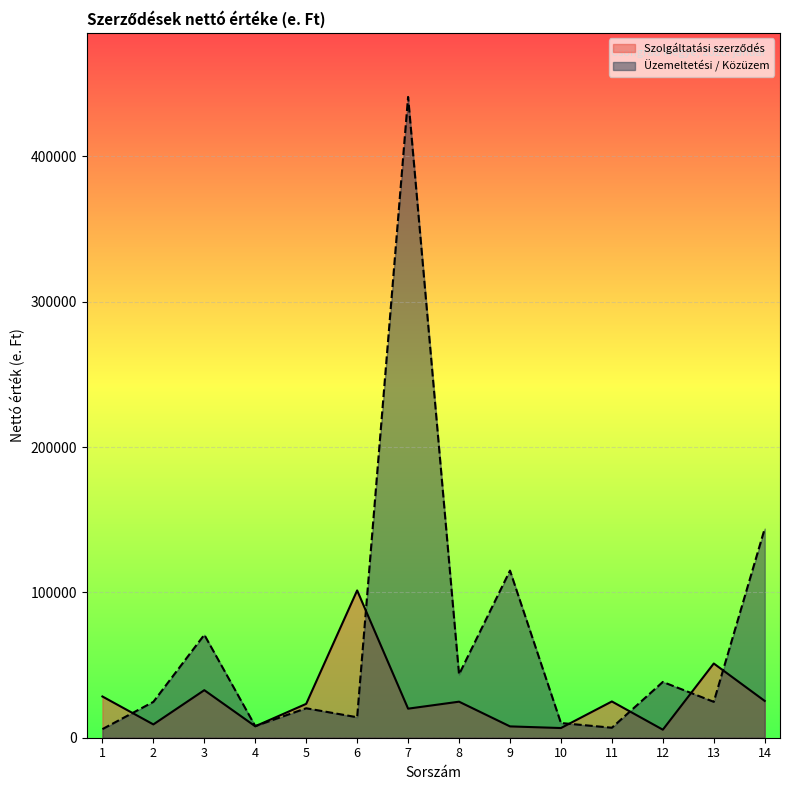

Which series has the largest total across all categories?

Üzemeltetési / Közüzem